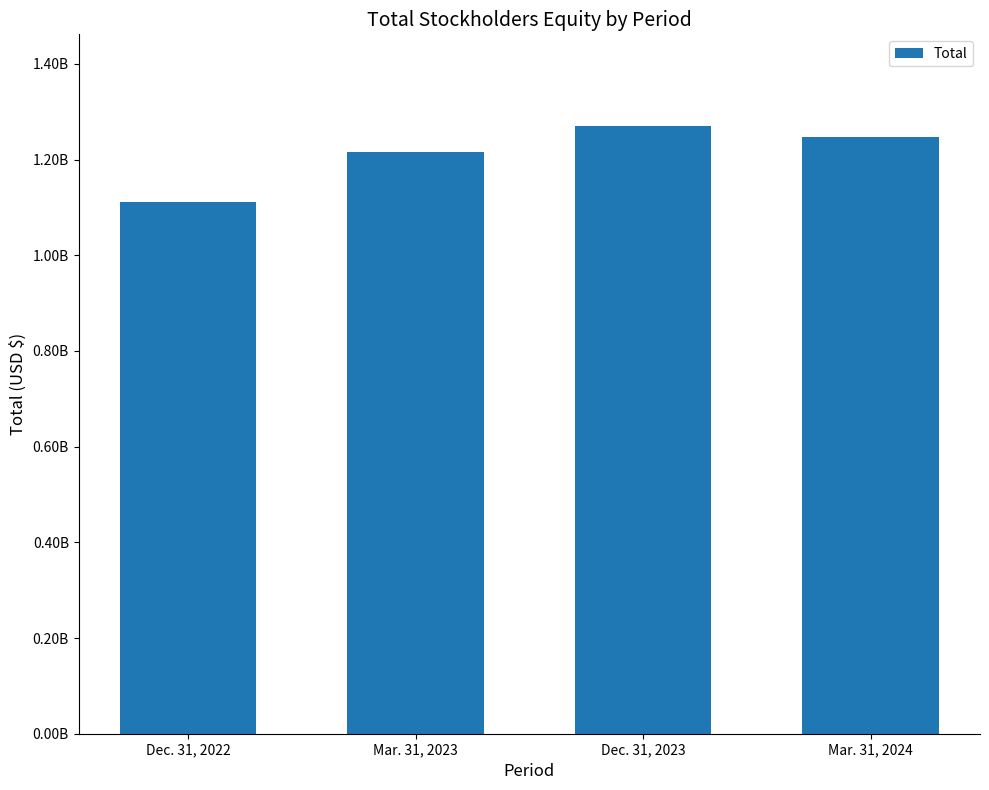

Does the chart contain any negative values?

No